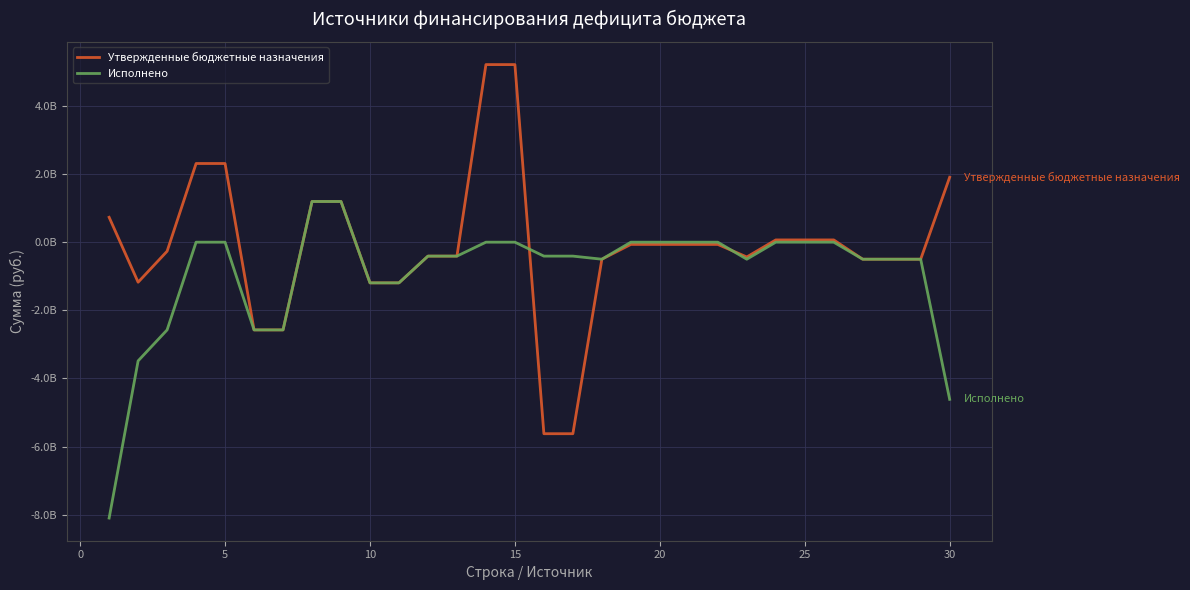

Is this an area chart (filled region under the line)?

No